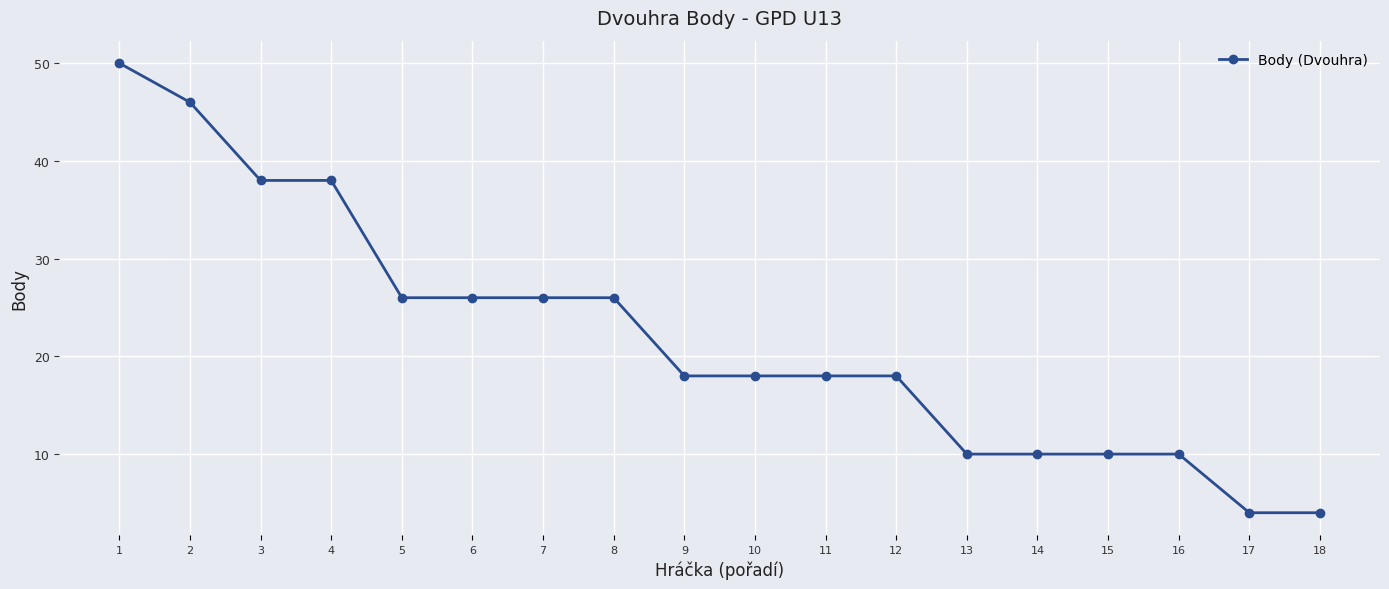

Which category has the highest value across all series?

1